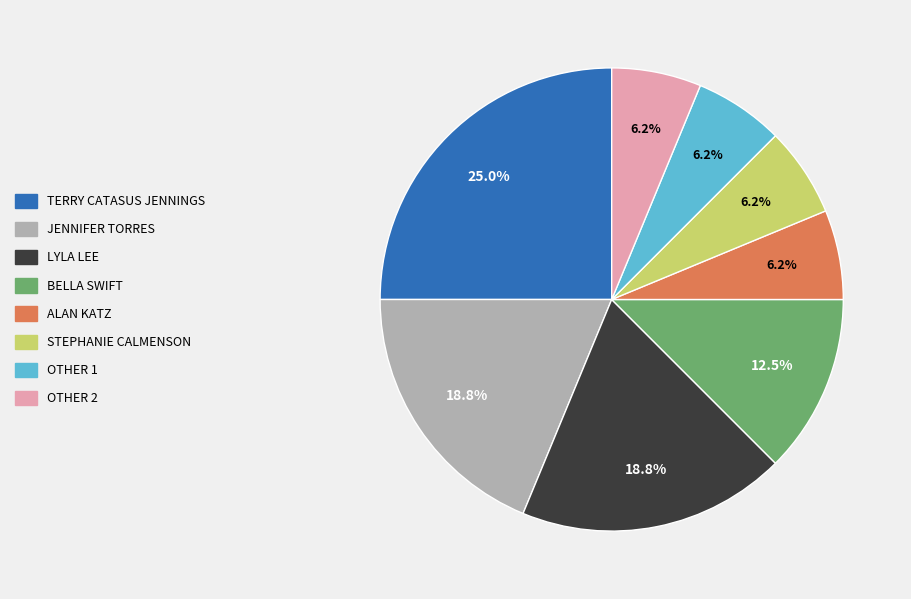

Is there a majority slice in this chart?

No